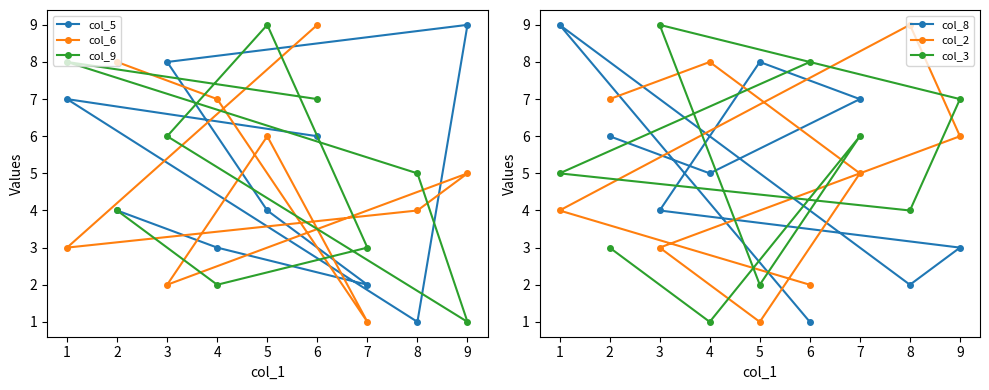

After their last crossing, which series has the higher values: col_9 or col_2?

col_9